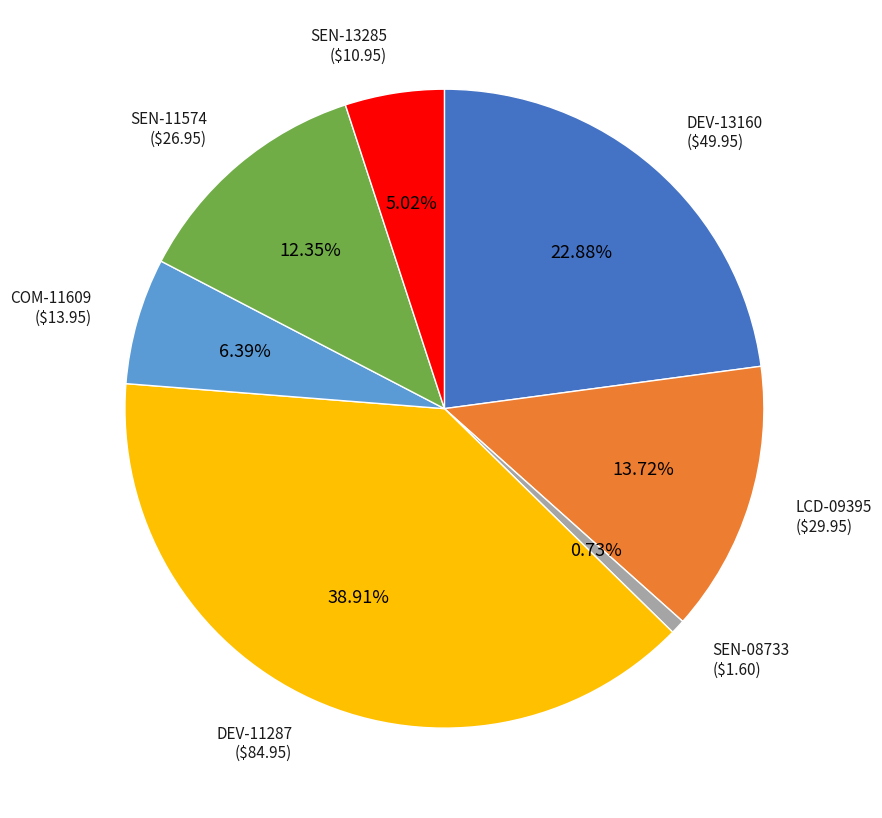

To the nearest percent, what portion does SEN-13285 represent?

5%